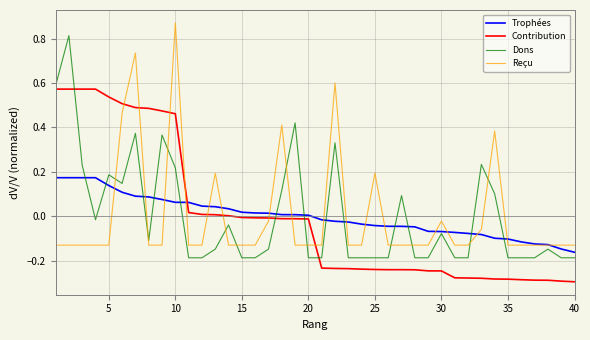

List the series in order of their peak value, highest first.

Reçu, Dons, Contribution, Trophées